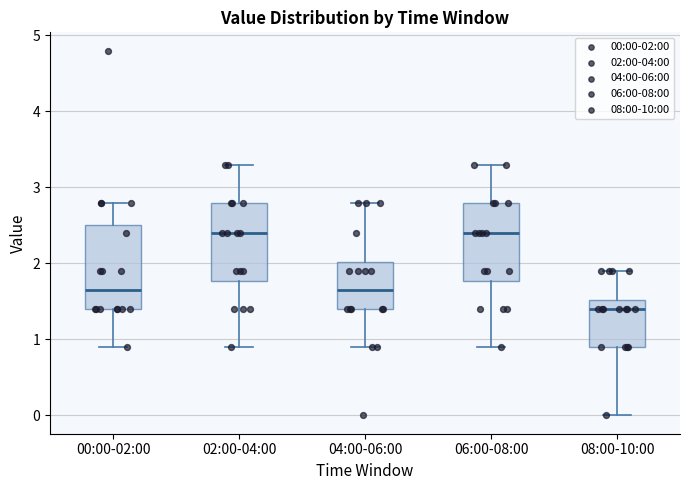

Reading left to right, transcribe this box plot: for each box, give where its median line is, the range the box spans, and where its two whiskers end, as read against the y-axis. The values are not printed on the chart, so give them approximately, as read against the axis.

00:00-02:00: median 1.6, box 1.4 to 2.5, whiskers 0.9 to 2.8
02:00-04:00: median 2.4, box 1.8 to 2.8, whiskers 0.9 to 3.3
04:00-06:00: median 1.6, box 1.4 to 2.0, whiskers 0.9 to 2.8
06:00-08:00: median 2.4, box 1.8 to 2.8, whiskers 0.9 to 3.3
08:00-10:00: median 1.4, box 0.9 to 1.5, whiskers 0.0 to 1.9